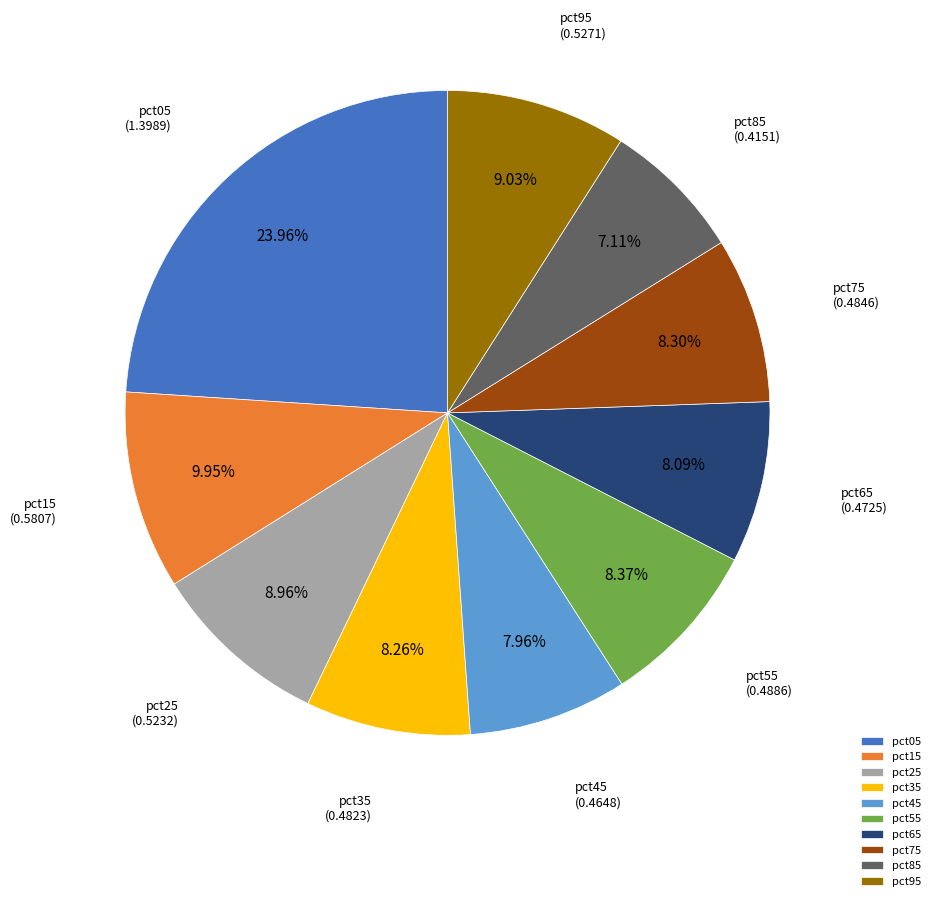

Is there a majority slice in this chart?

No